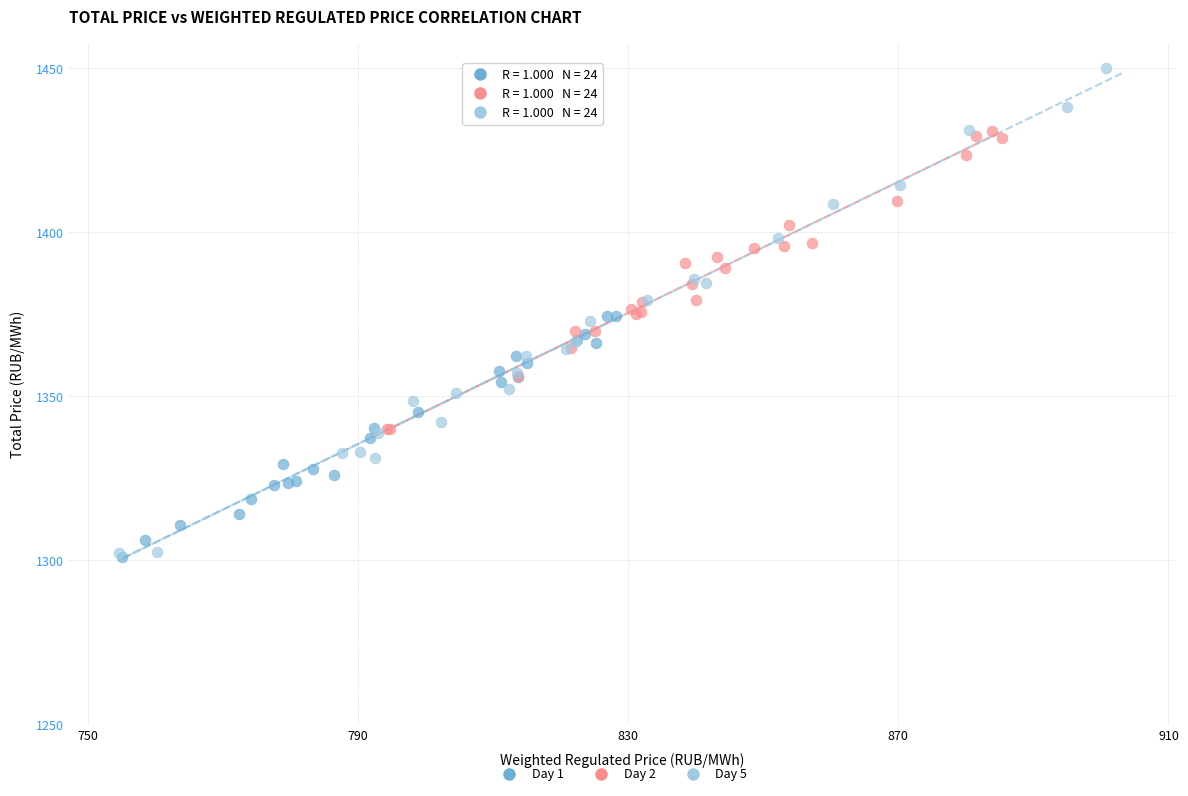

Which series reaches the maximum Y coordinate?

Day 5